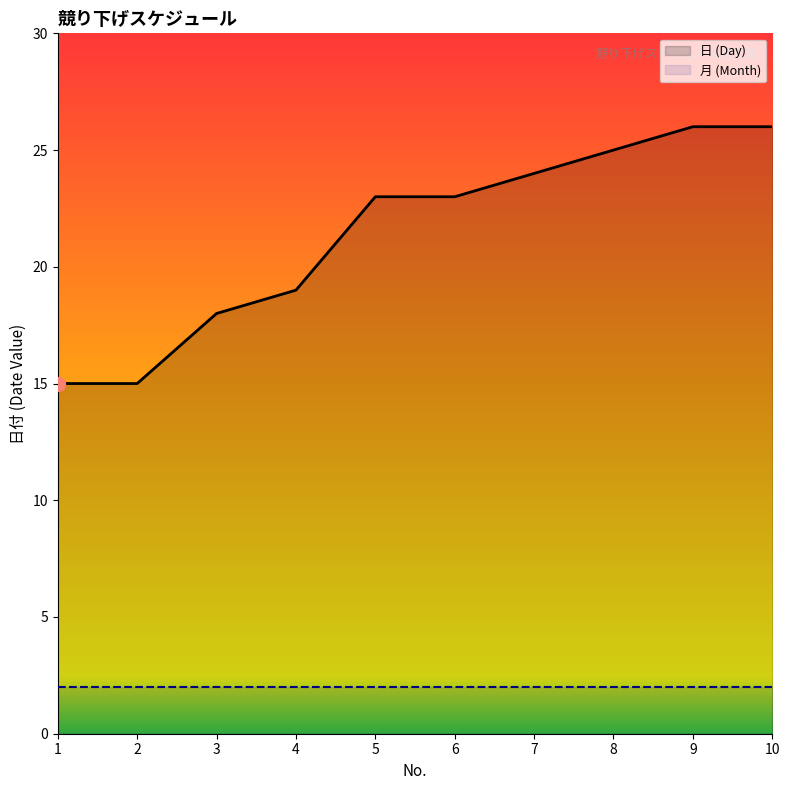

Which category has the highest value across all series?

9